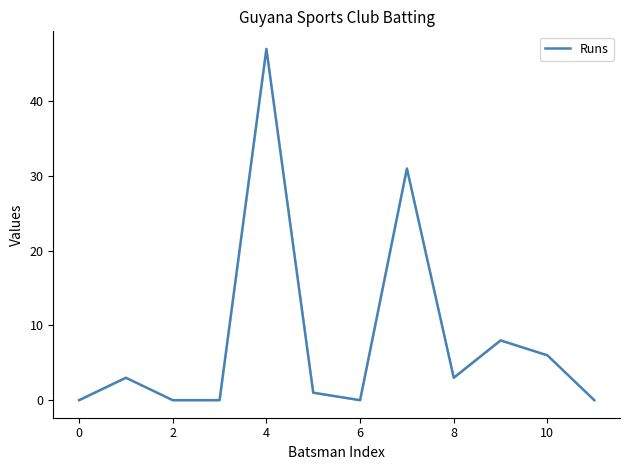

What is the sum of all values?

99